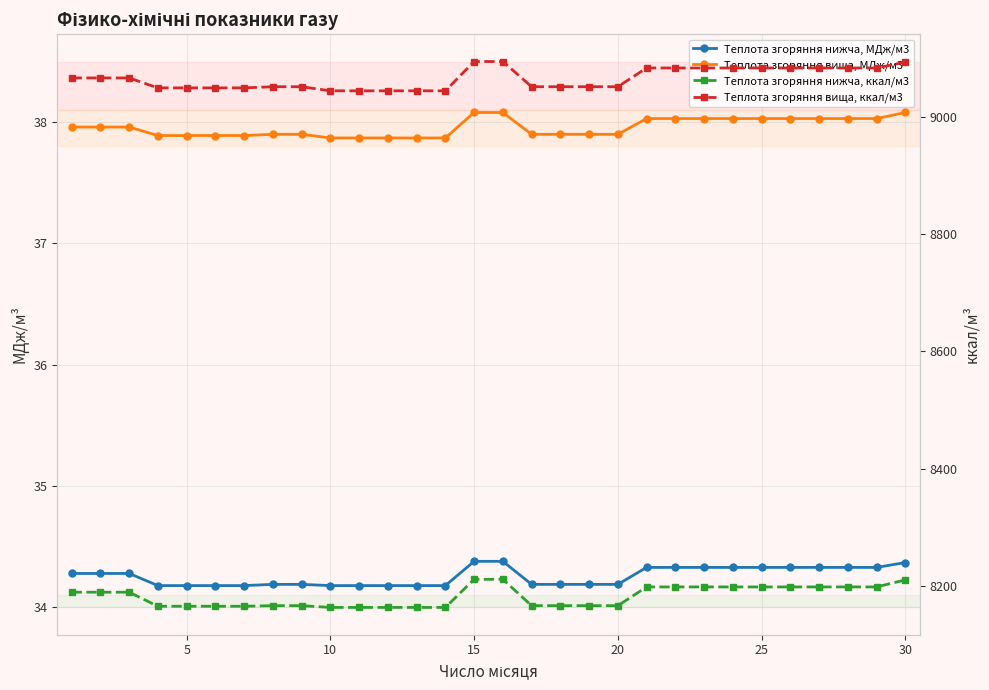

True or false: Теплота згоряння нижча, МДж/м3 and Теплота згоряння вища, ккал/м3 cross at least once.

False